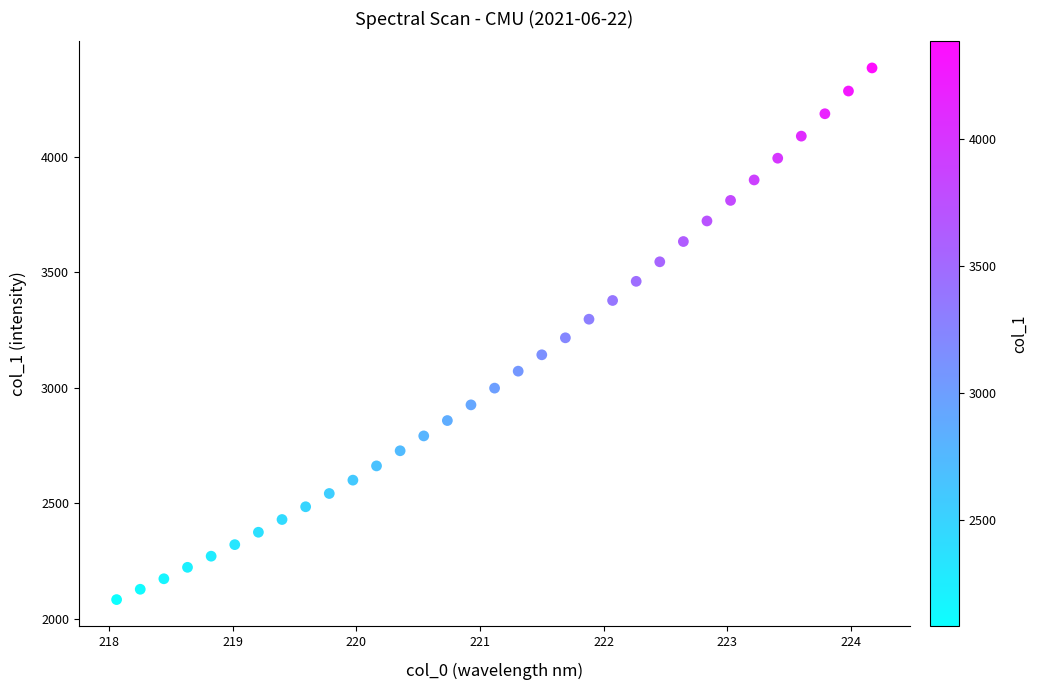

What is the range of X values (max minus min)?

6.1